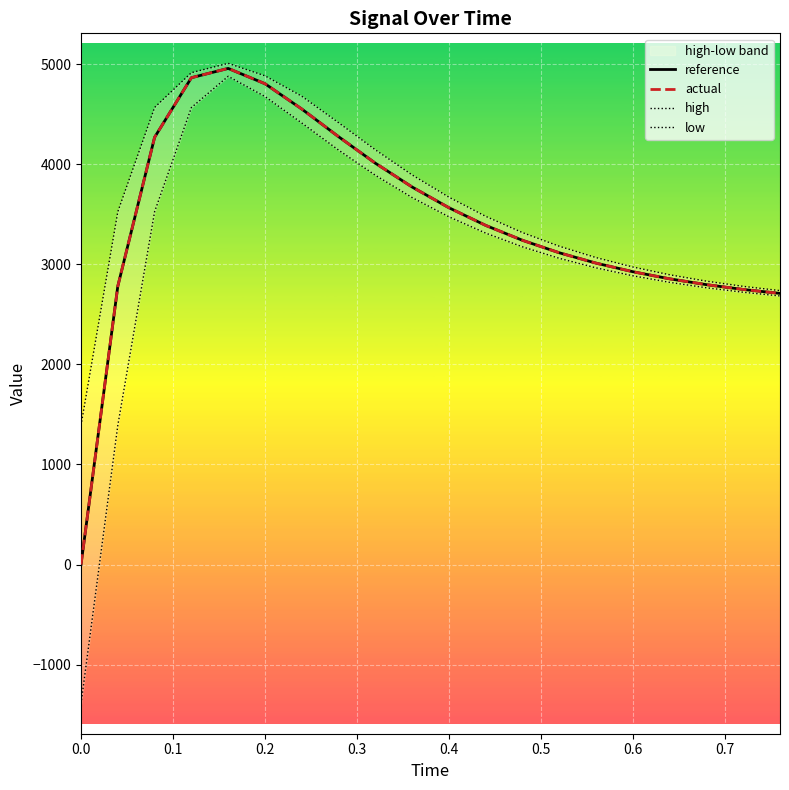

Which series has the largest total across all categories?

high